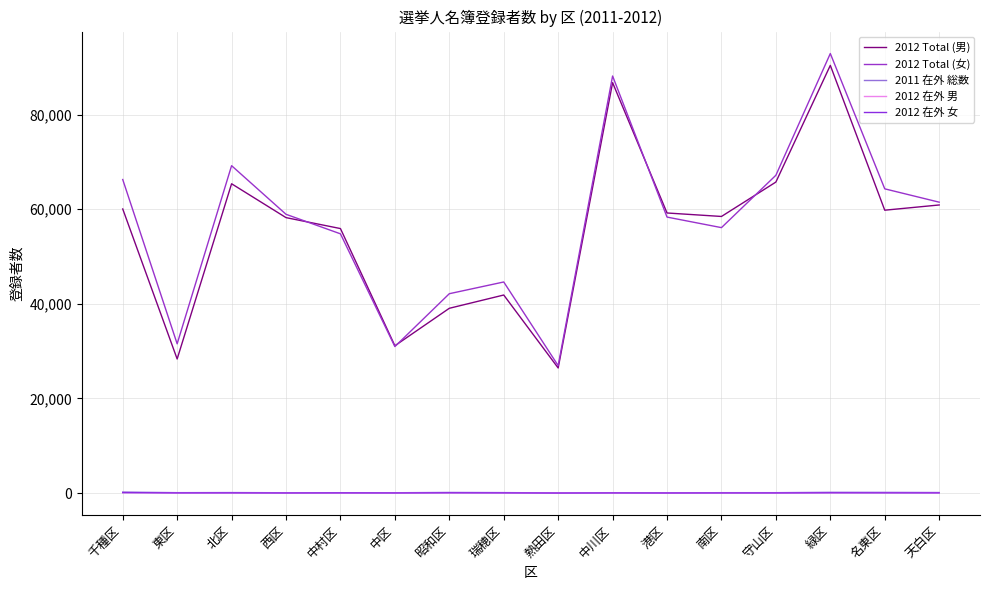

Is it true that 2012 Total (男) equals 58462 at 南区?

True